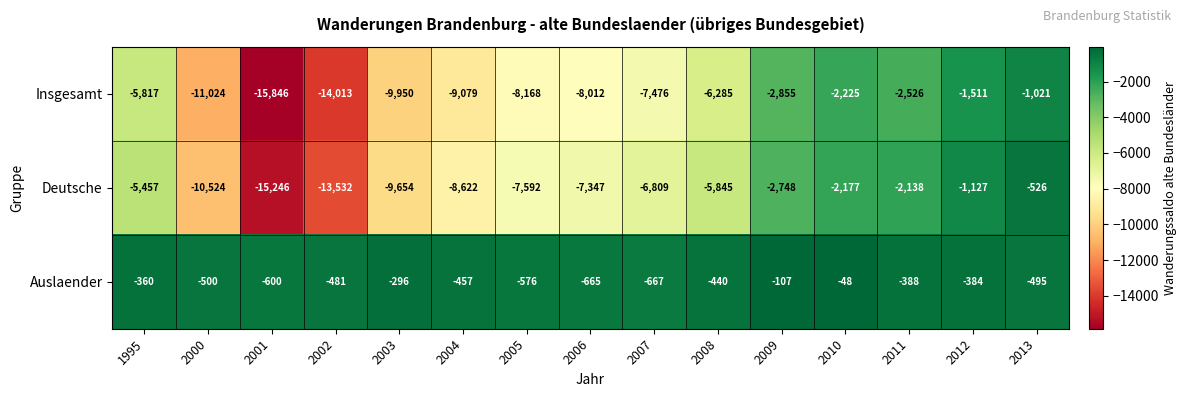

The Deutsche series shows -657 at 2012. True or false?

False